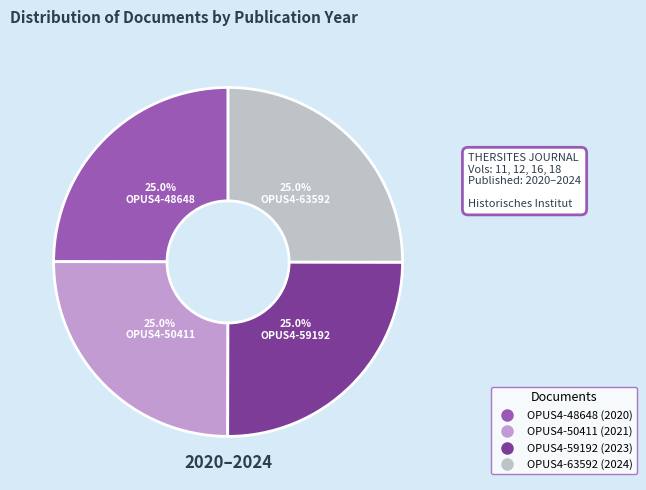

To the nearest percent, what is the average slice percentage?

25%